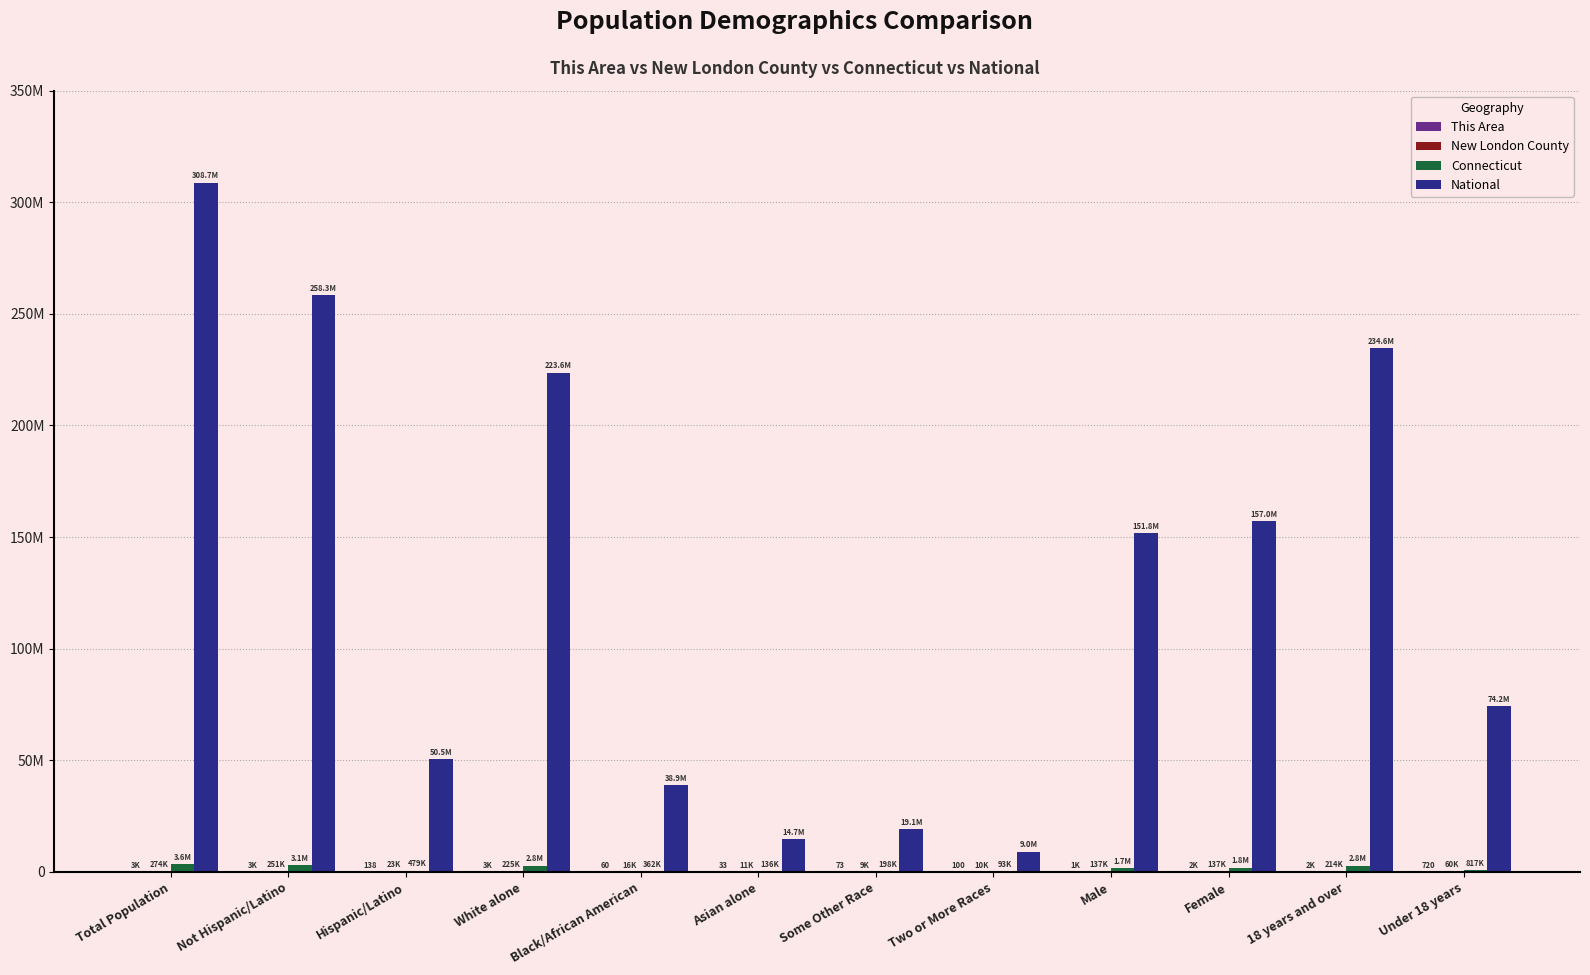

Are the bars grouped side by side (vs. stacked)?

Yes